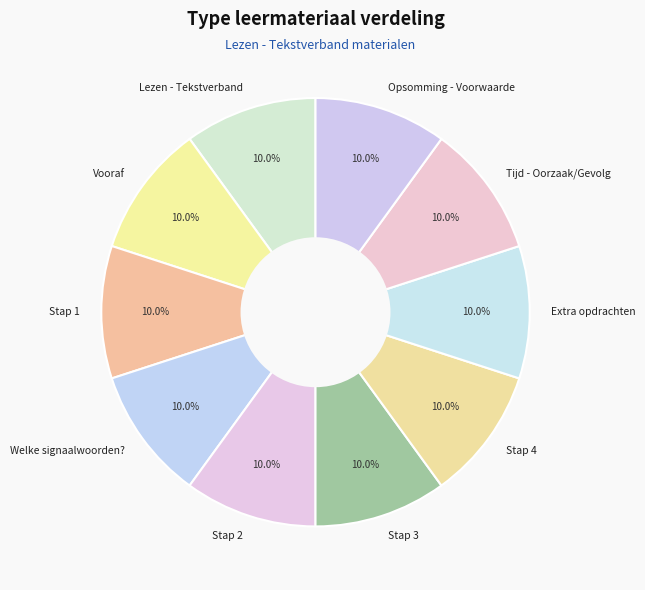

True or false: Stap 3 accounts for 1% of the total.

False